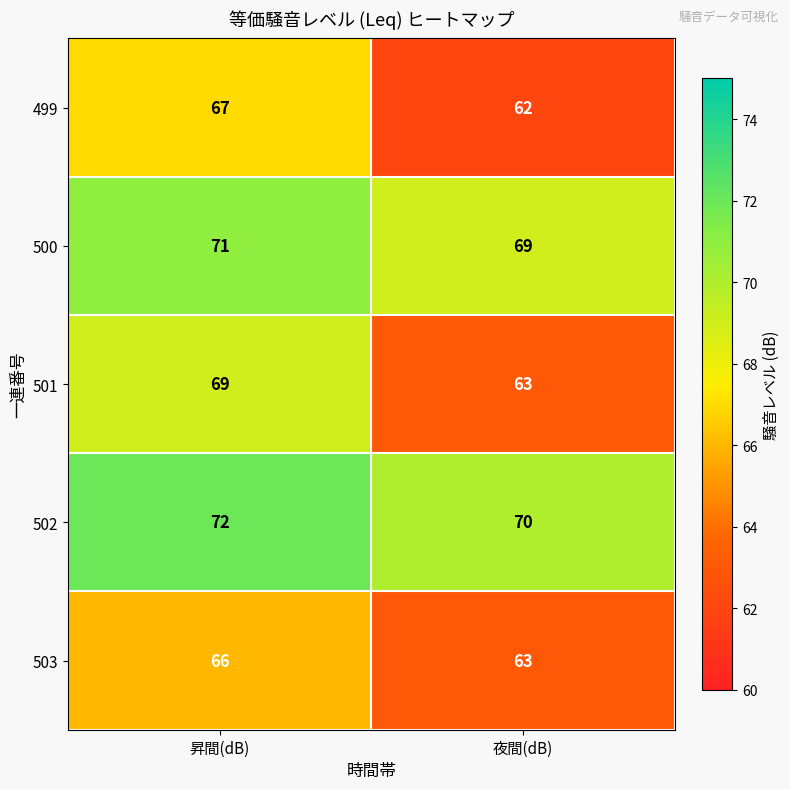

Which series has the largest total across all categories?

502